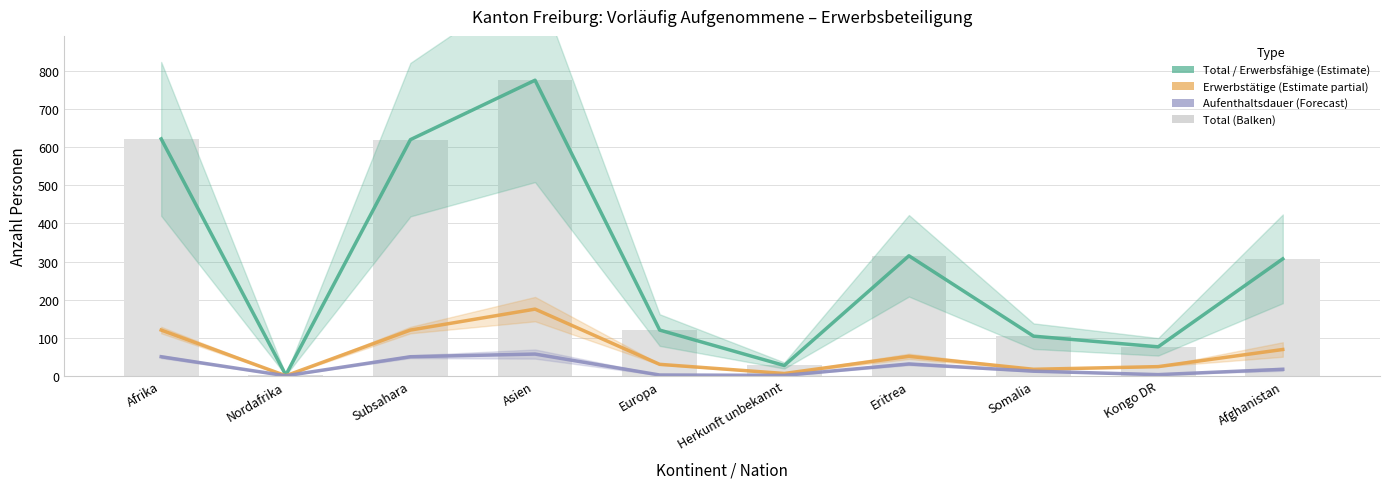

What is the value of the Erwerbstätige Personen bar at the 3rd from the left?

120